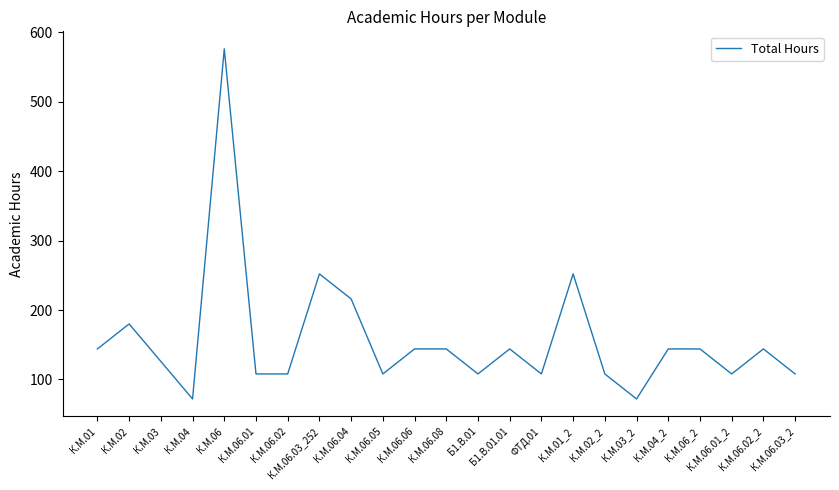

The chart shows a value of 144 at К.М.04_2. True or false?

True